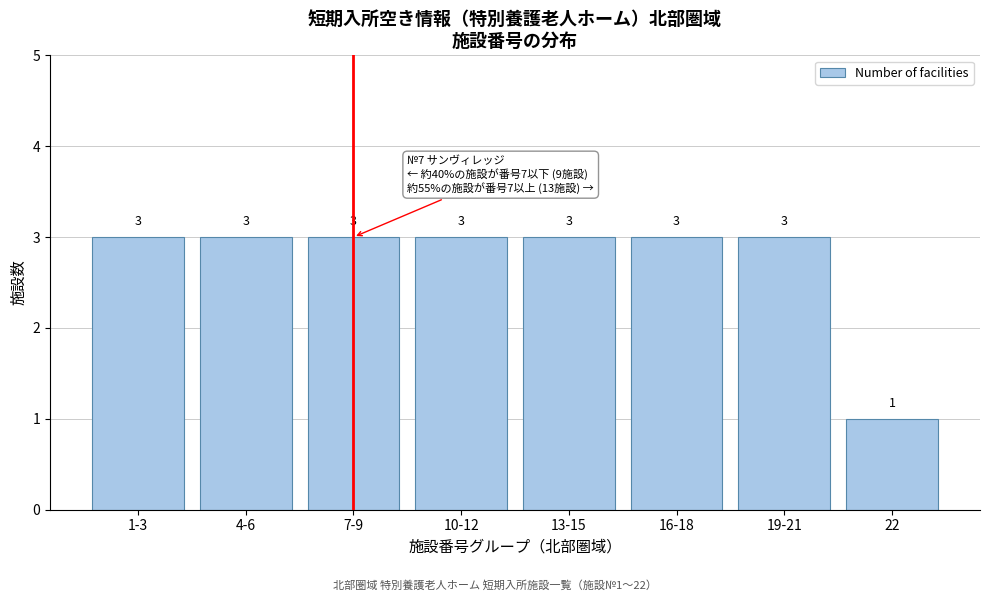

Reading right to left, list all the values displayed in this chart.

22=1	19-21=3	16-18=3	13-15=3	10-12=3	7-9=3	4-6=3	1-3=3